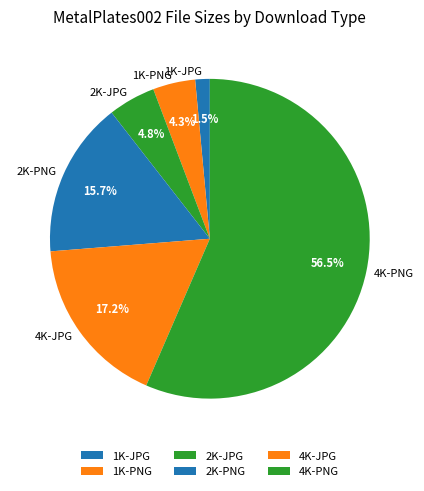

To the nearest percent, what portion does 2K-PNG represent?

16%